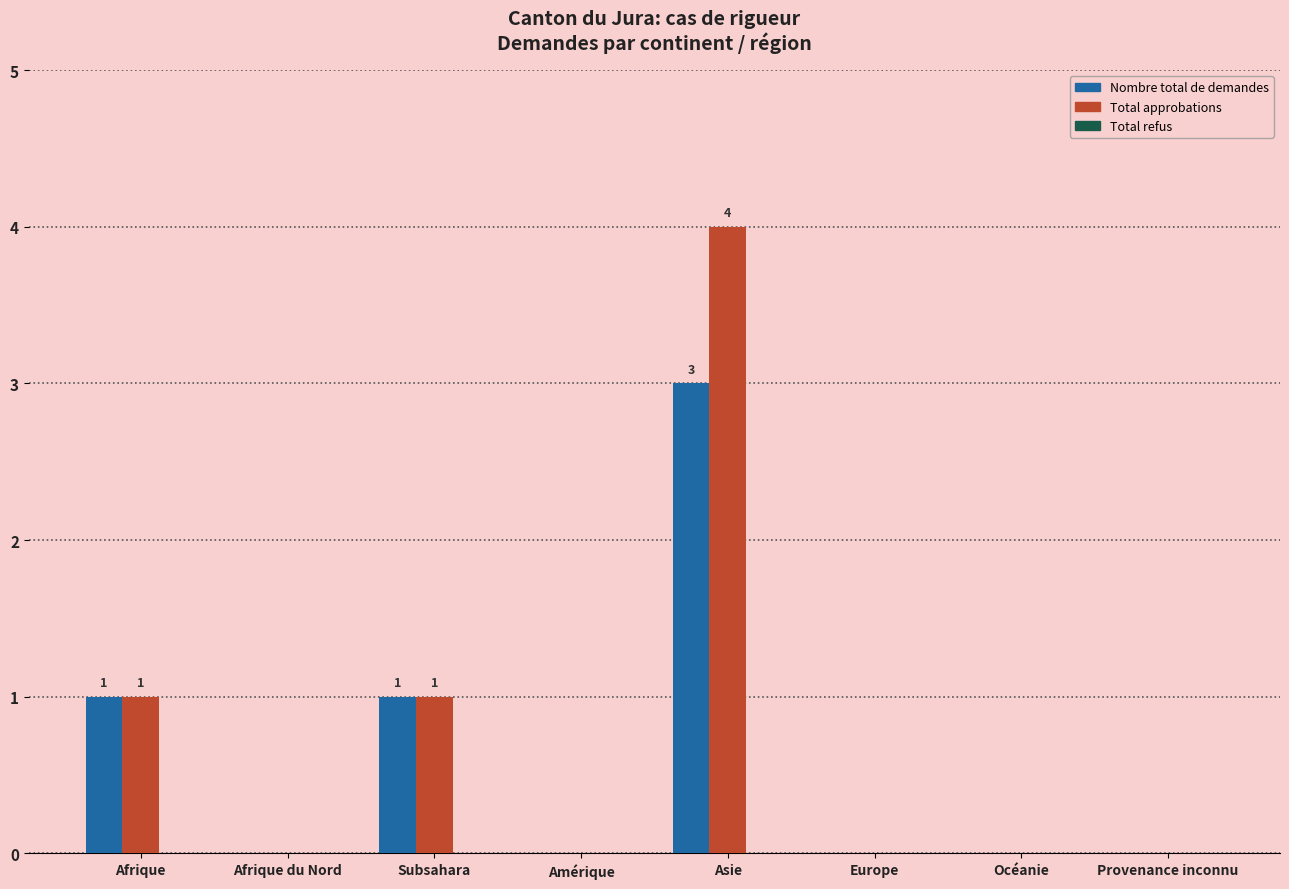

At which category is the sum across all series the highest?

Asie